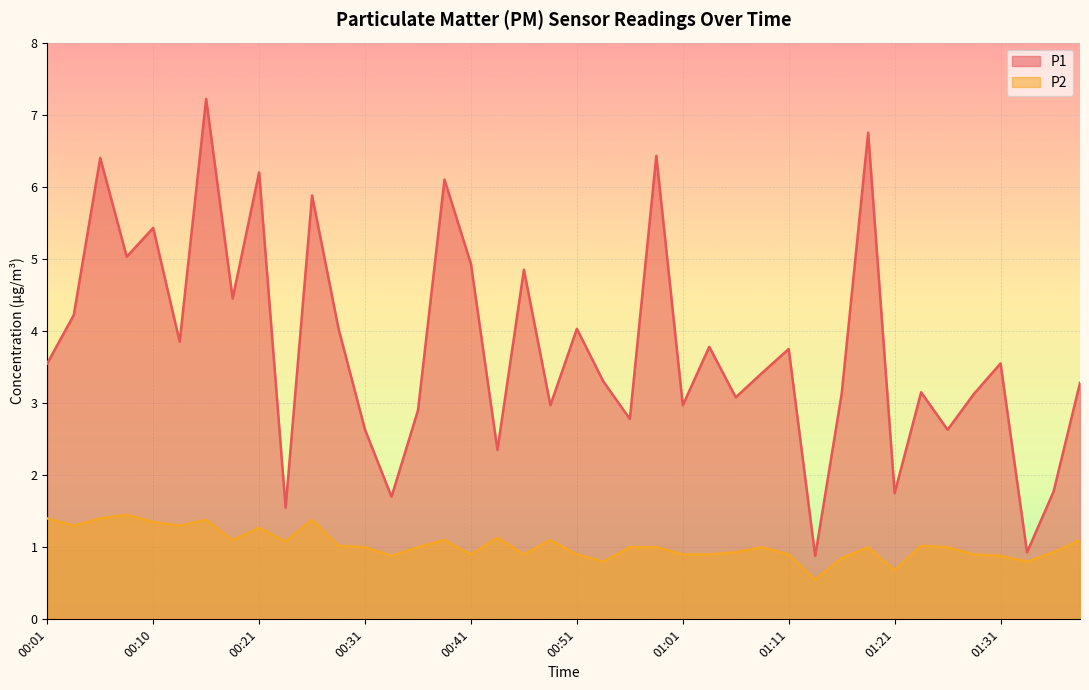

What is the total value across all series at 00:41?

5.8